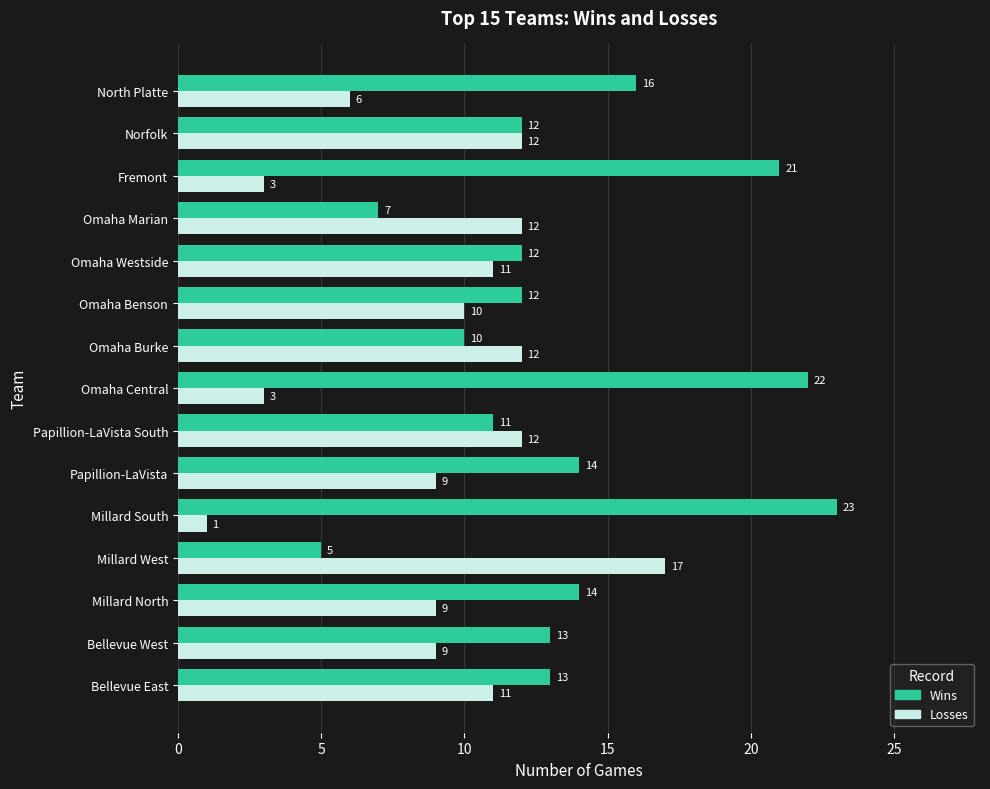

How many categories are shown in the chart?

15